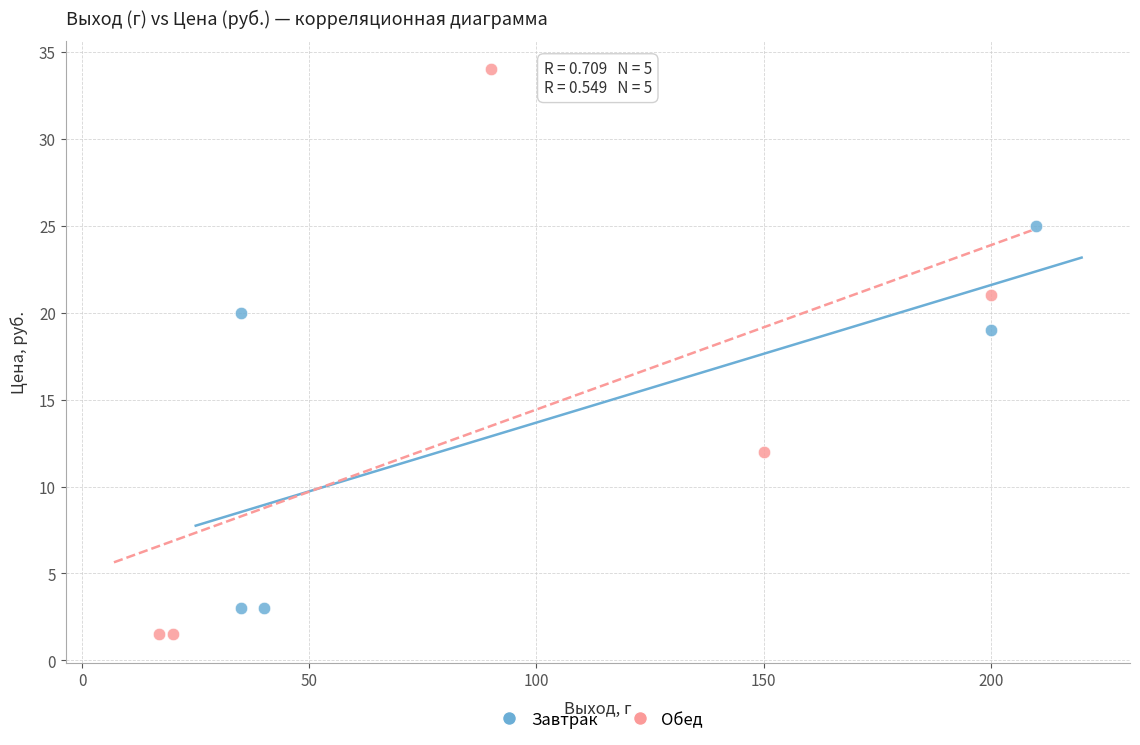

Which series contains the lowest Y value?

Обед